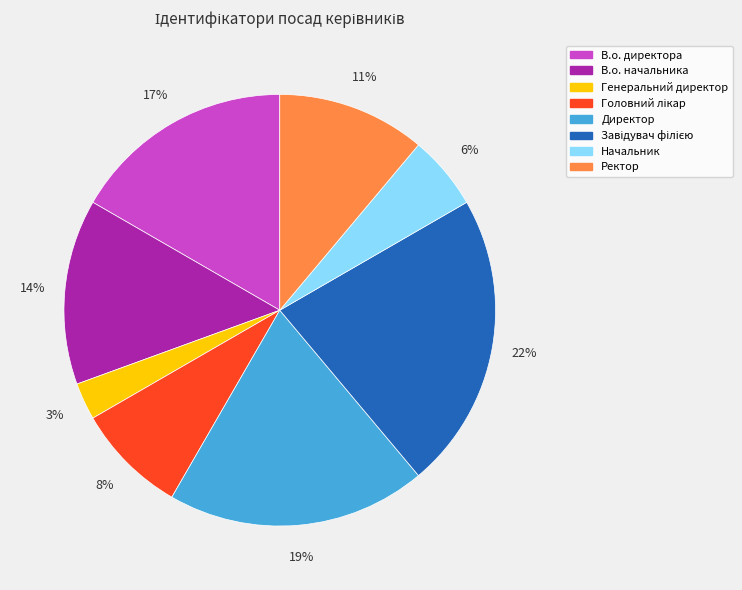

Does Директор account for over 50% of the chart?

No